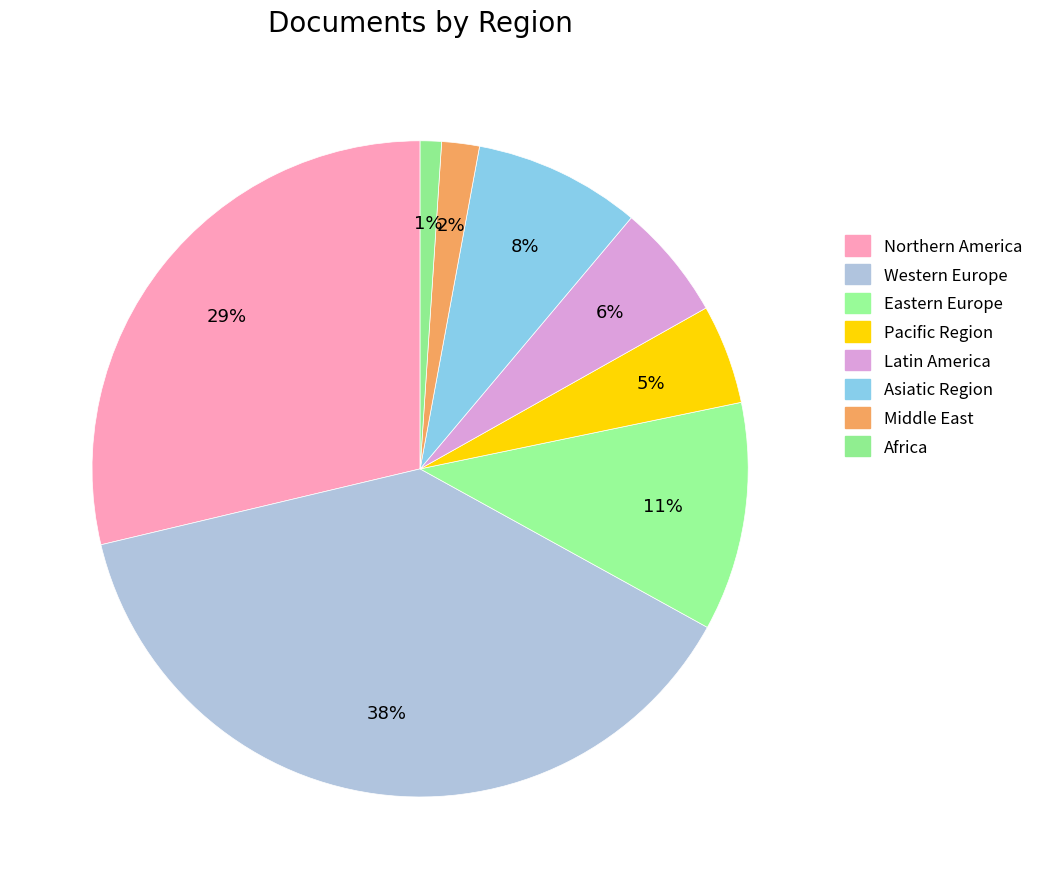

Count the number of slices in the pie.

8